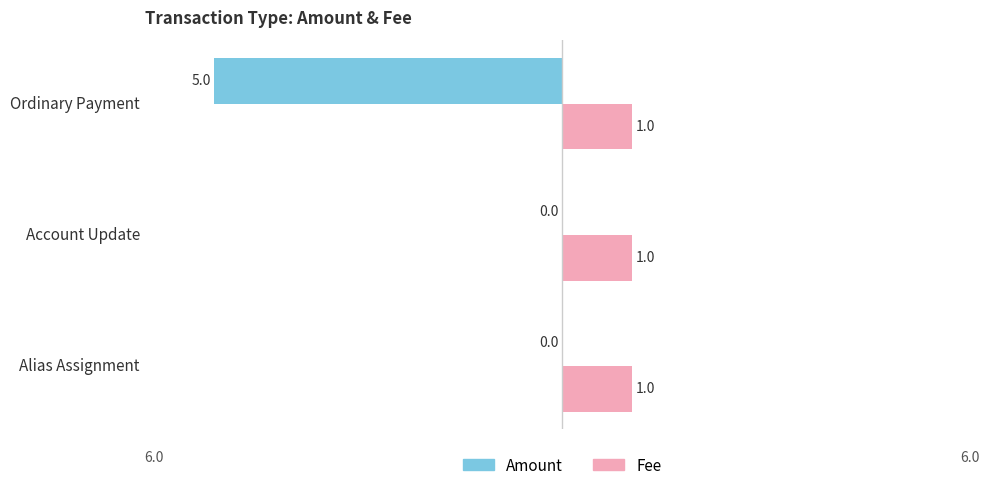

Is the value of Amount at Ordinary Payment greater than the value of Fee at Ordinary Payment?

No